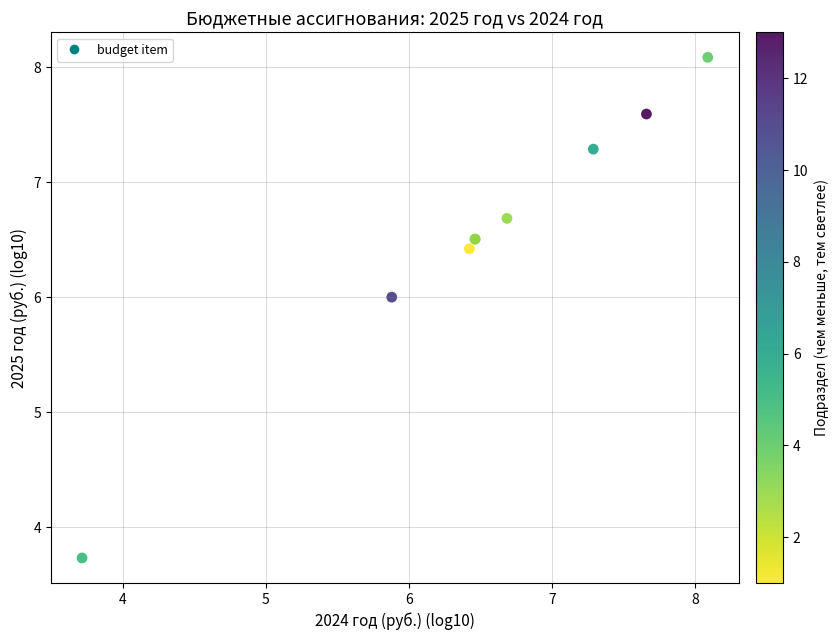

What Y value in the scatter plot is closest to 5?

6.0